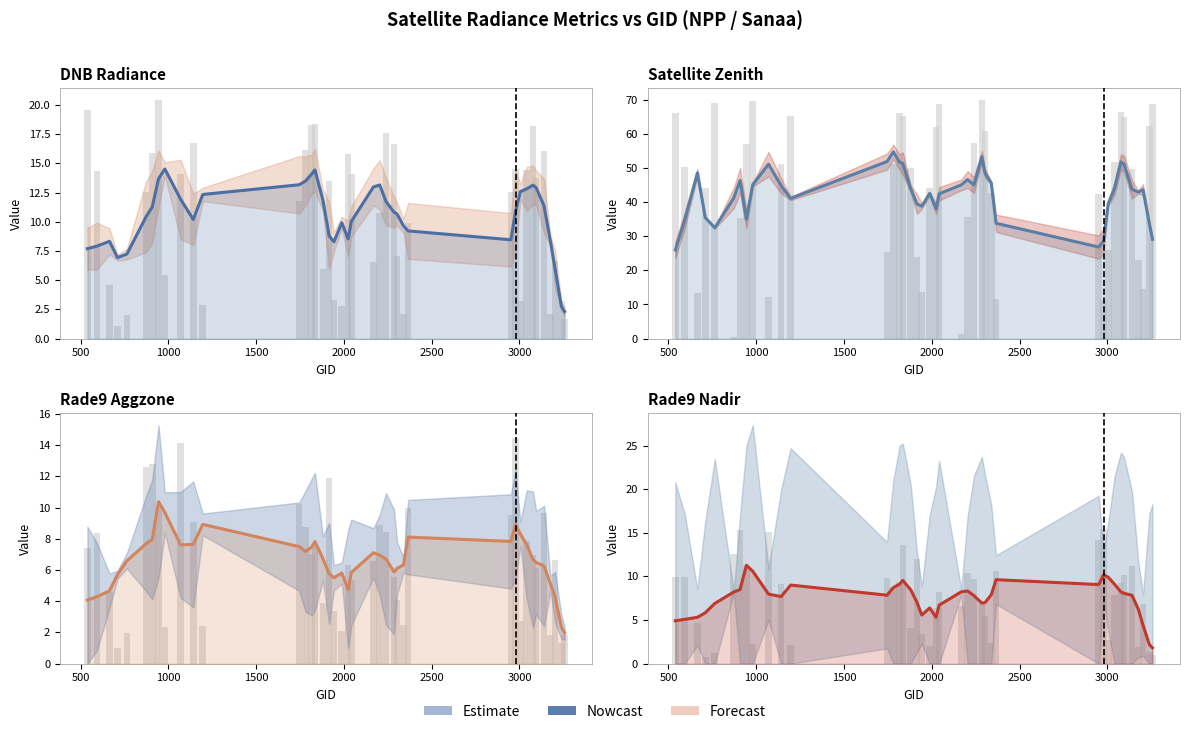

How many bars are there in each group?

5